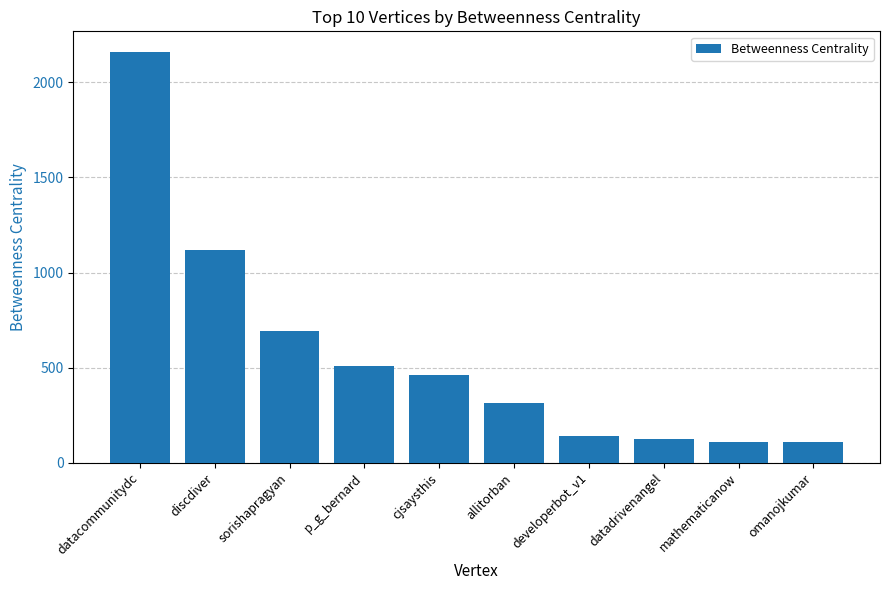

At which label does the data first exceed 463?

datacommunitydc